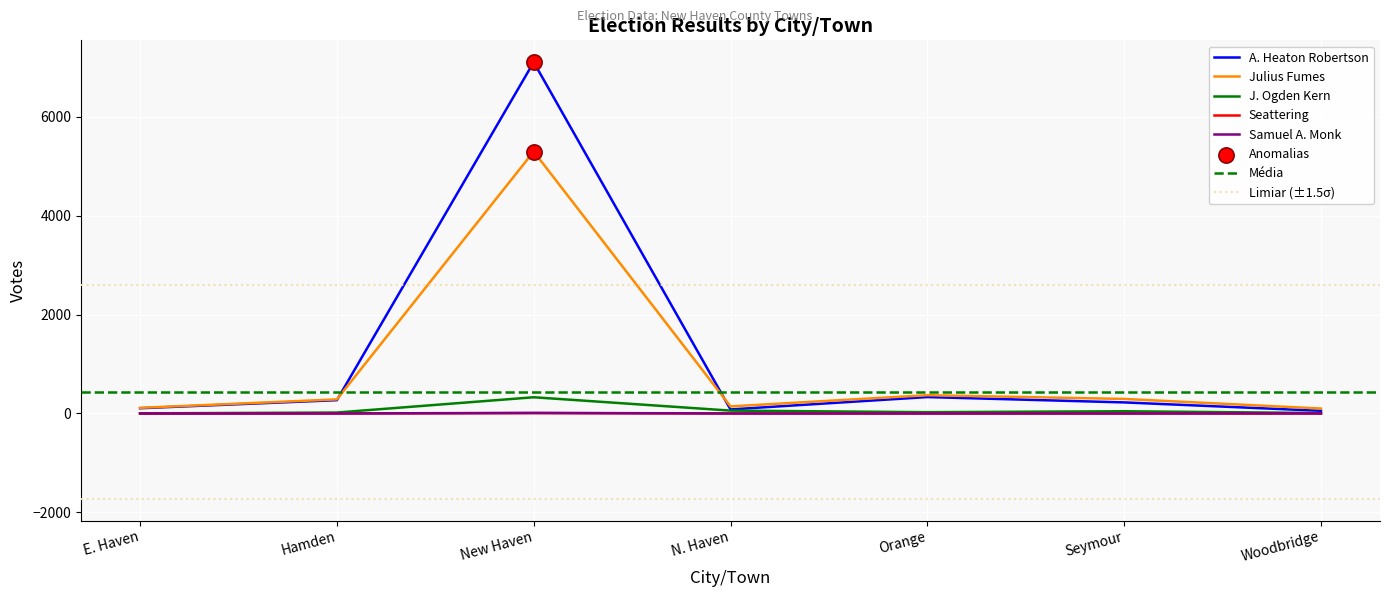

What are all the series names shown in the legend?

A. Heaton Robertson, Julius Fumes, J. Ogden Kern, Seattering, Samuel A. Monk